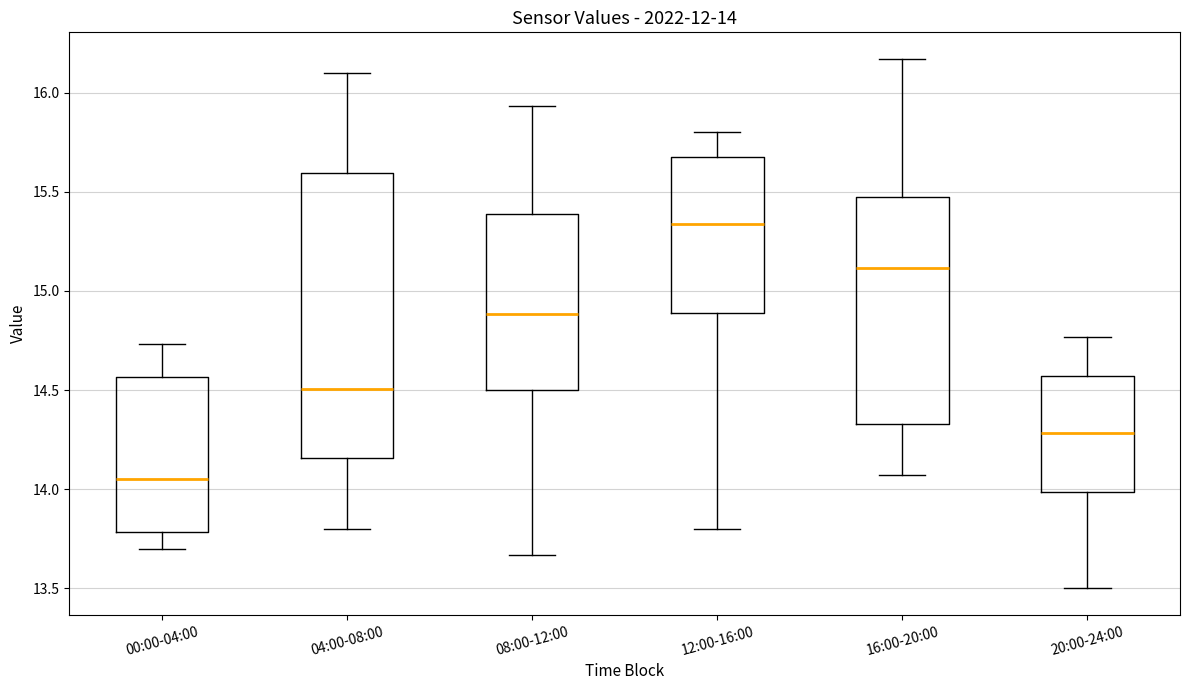

Which box has the highest median line?

12:00-16:00